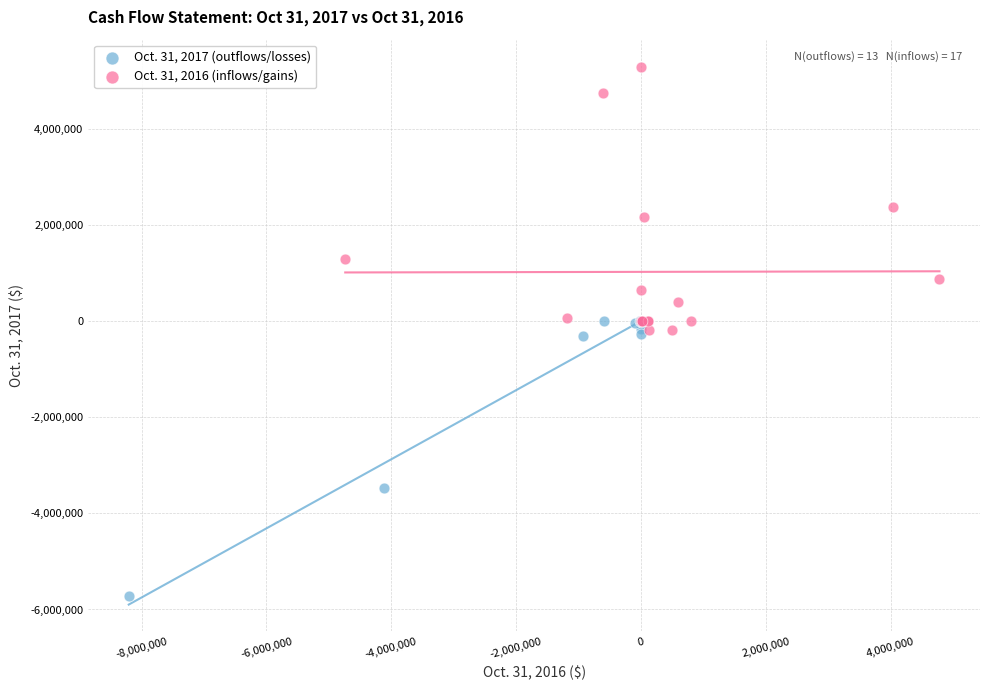

Which series contains the highest Y value?

Oct. 31, 2016 (inflows/gains)